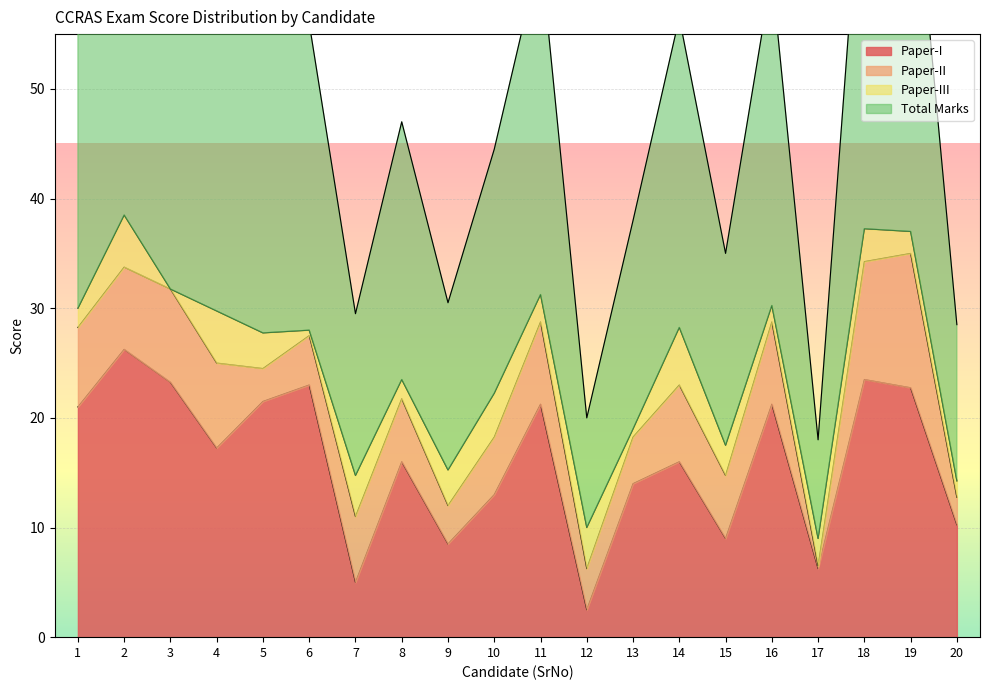

At how many categories does at least one series exceed 38?

13